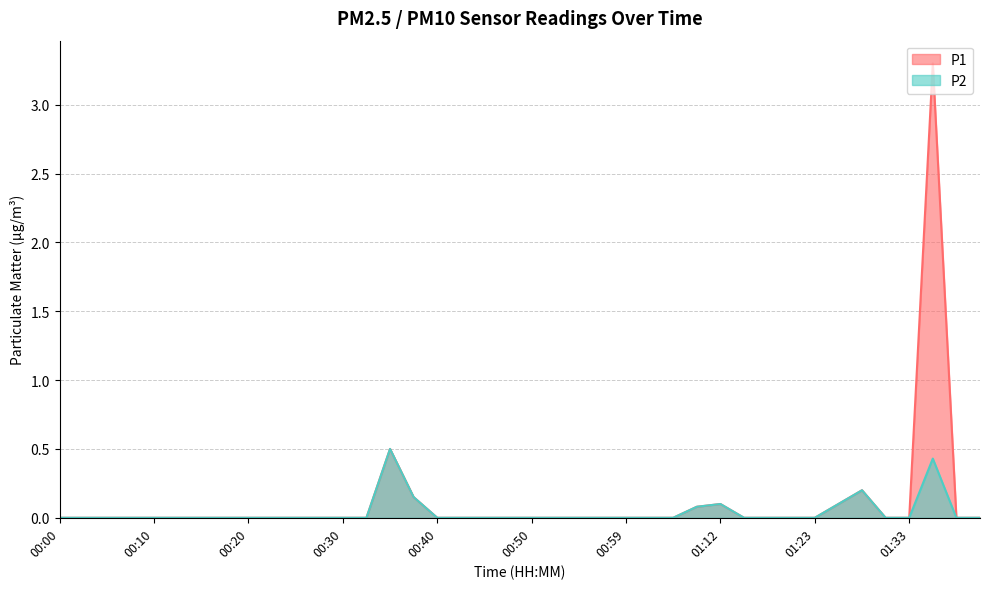

What is the label of the 4th point from the right?

01:33